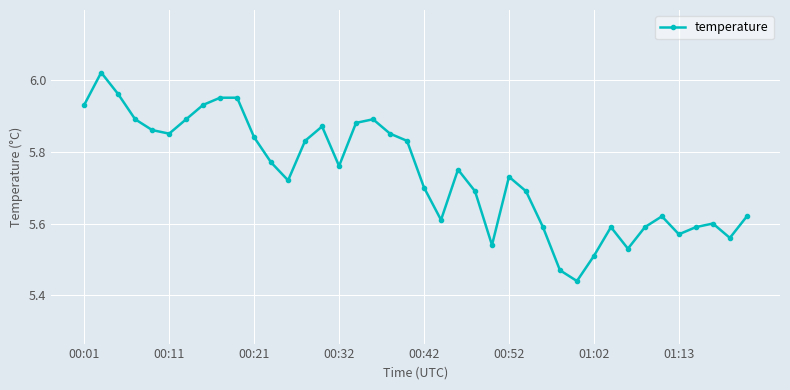

What is the difference between the maximum and minimum values?

0.6